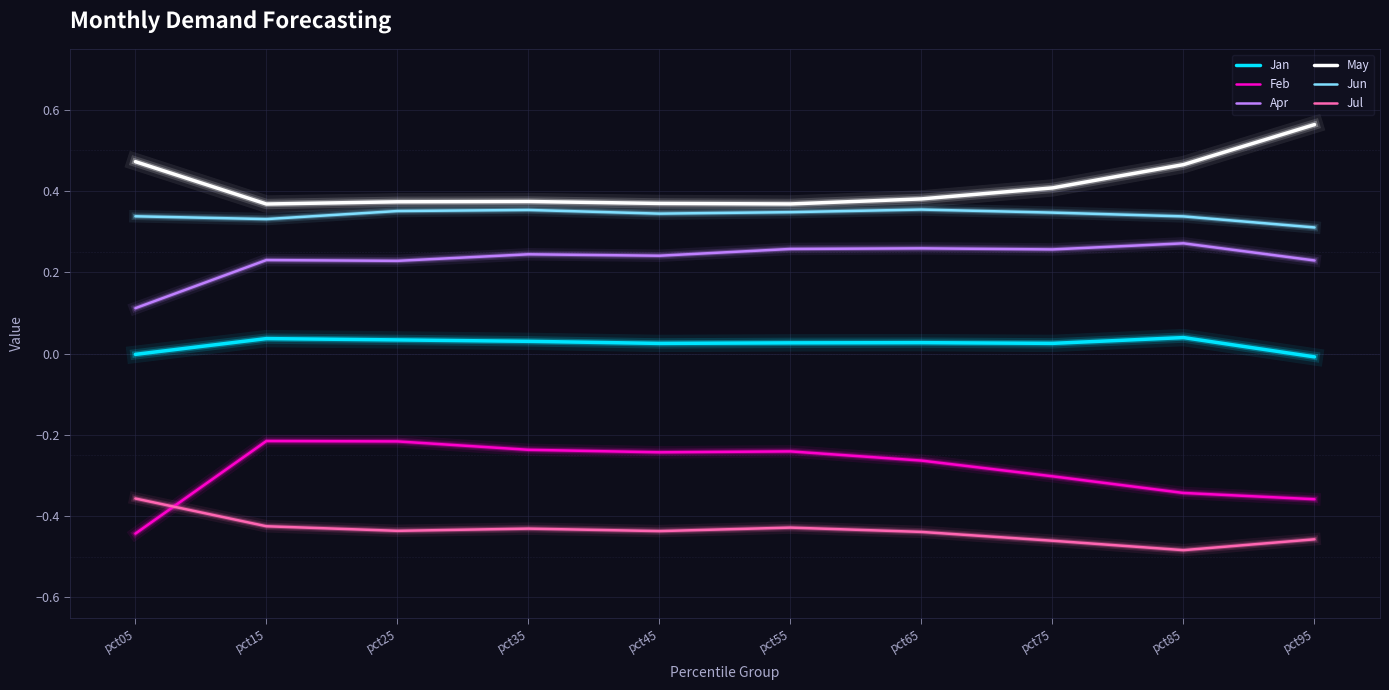

At which label does May reach its peak?

pct95